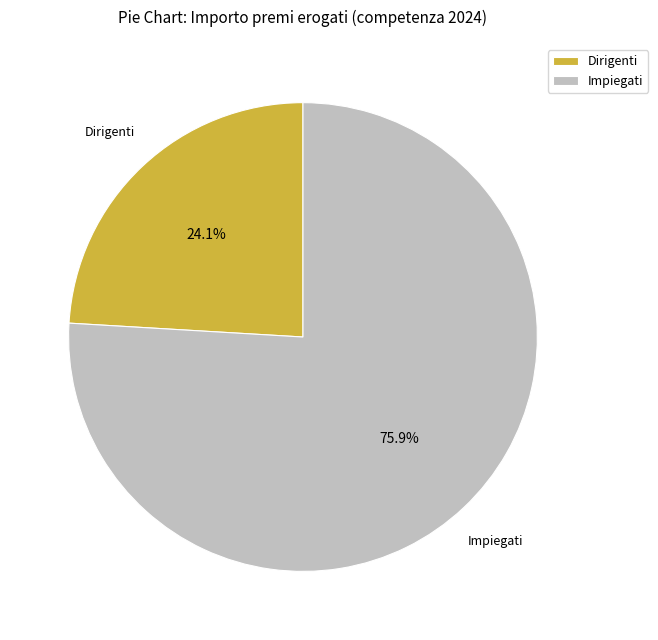

Does any single category account for the majority?

Yes